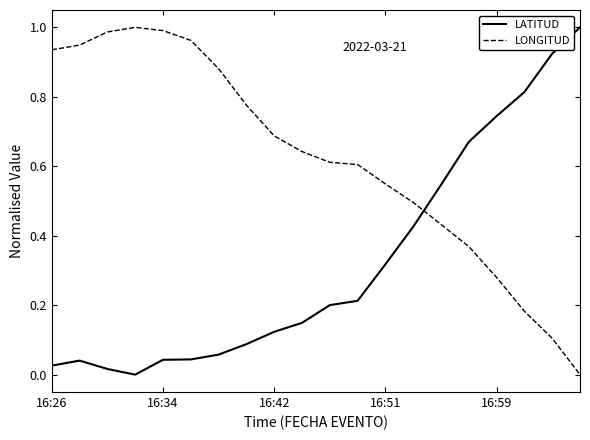

Rank the series by their average value, from lowest to highest.

LATITUD, LONGITUD